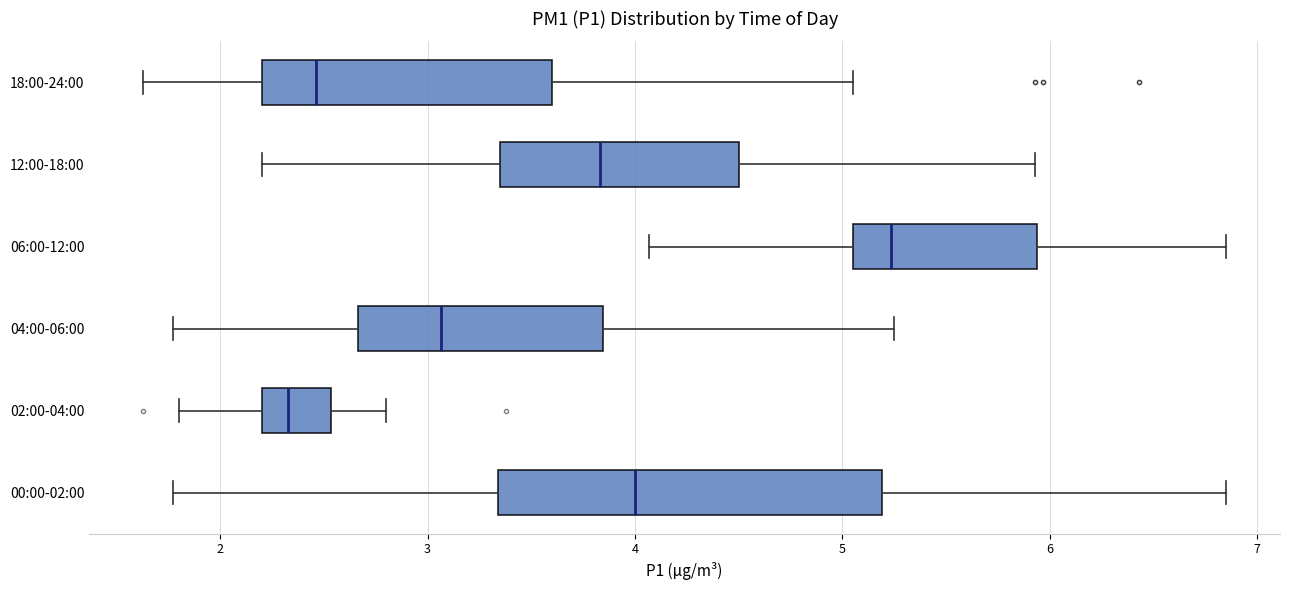

Where does the median line of the box for 04:00-06:00 sit on the x-axis? The values are not printed on the chart, so give them approximately, as read against the axis.

3.1